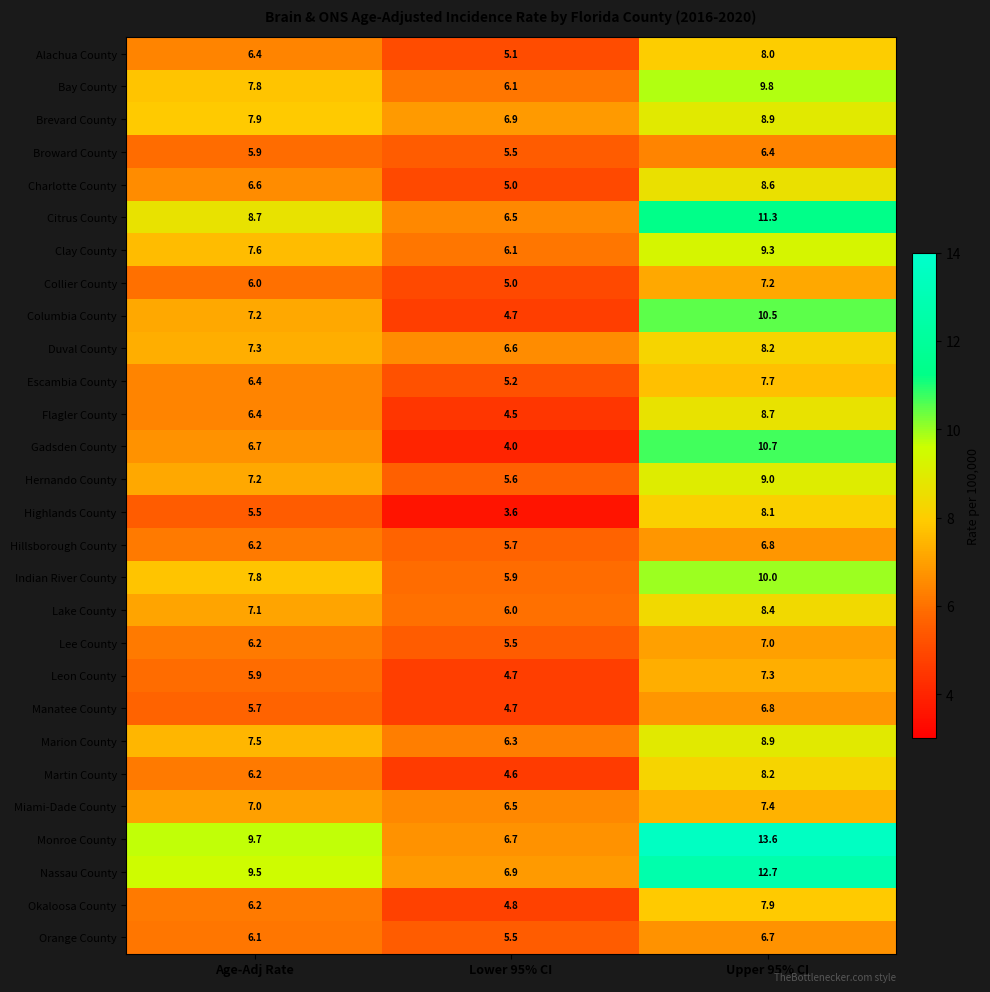

Between Age-Adj Rate and Lower 95% CI, which series saw the biggest shift?

Monroe County